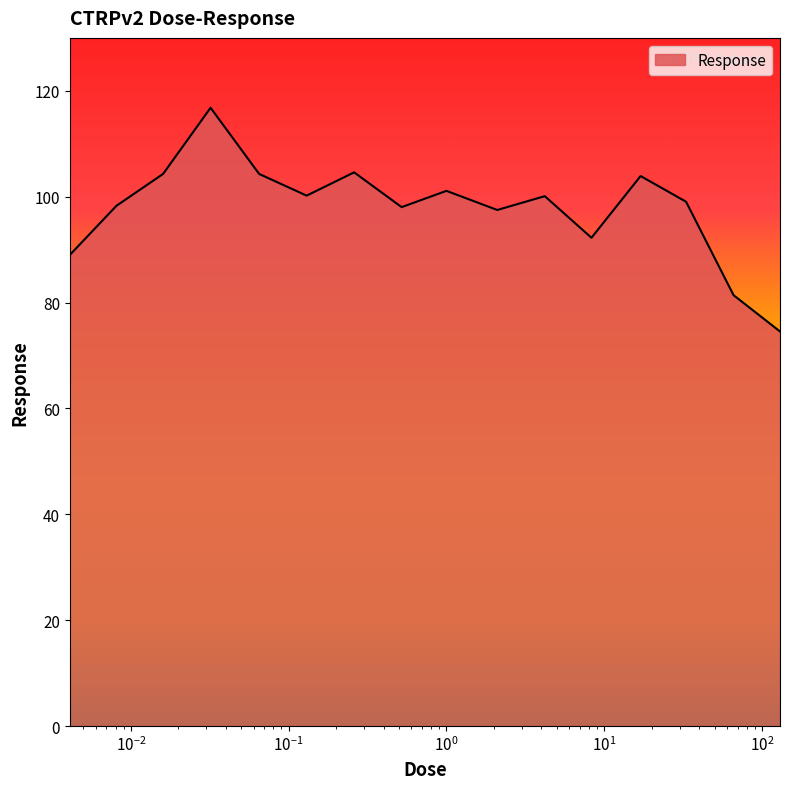

What is the sum of all values?

1565.3